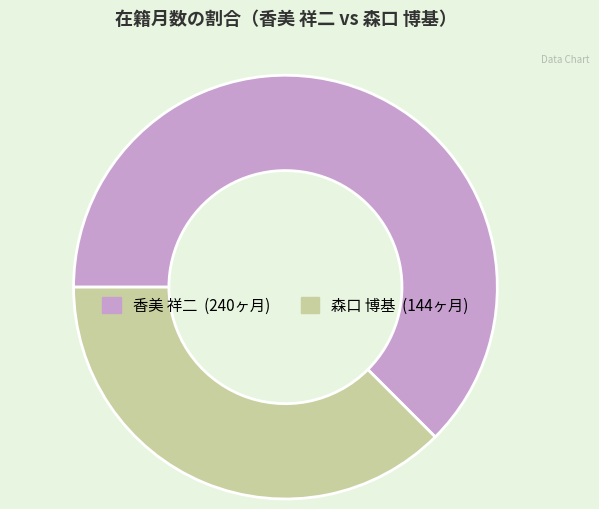

Does 香美 祥二 represent more than half of the total?

Yes